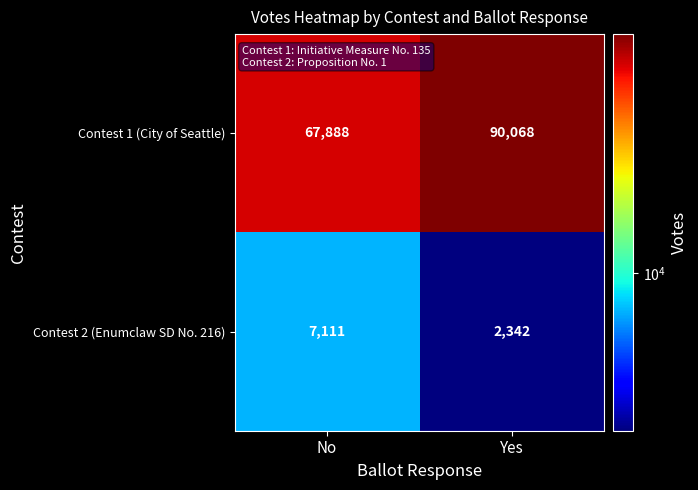

At which label does Contest 2 (Enumclaw SD No. 216) reach its peak?

No